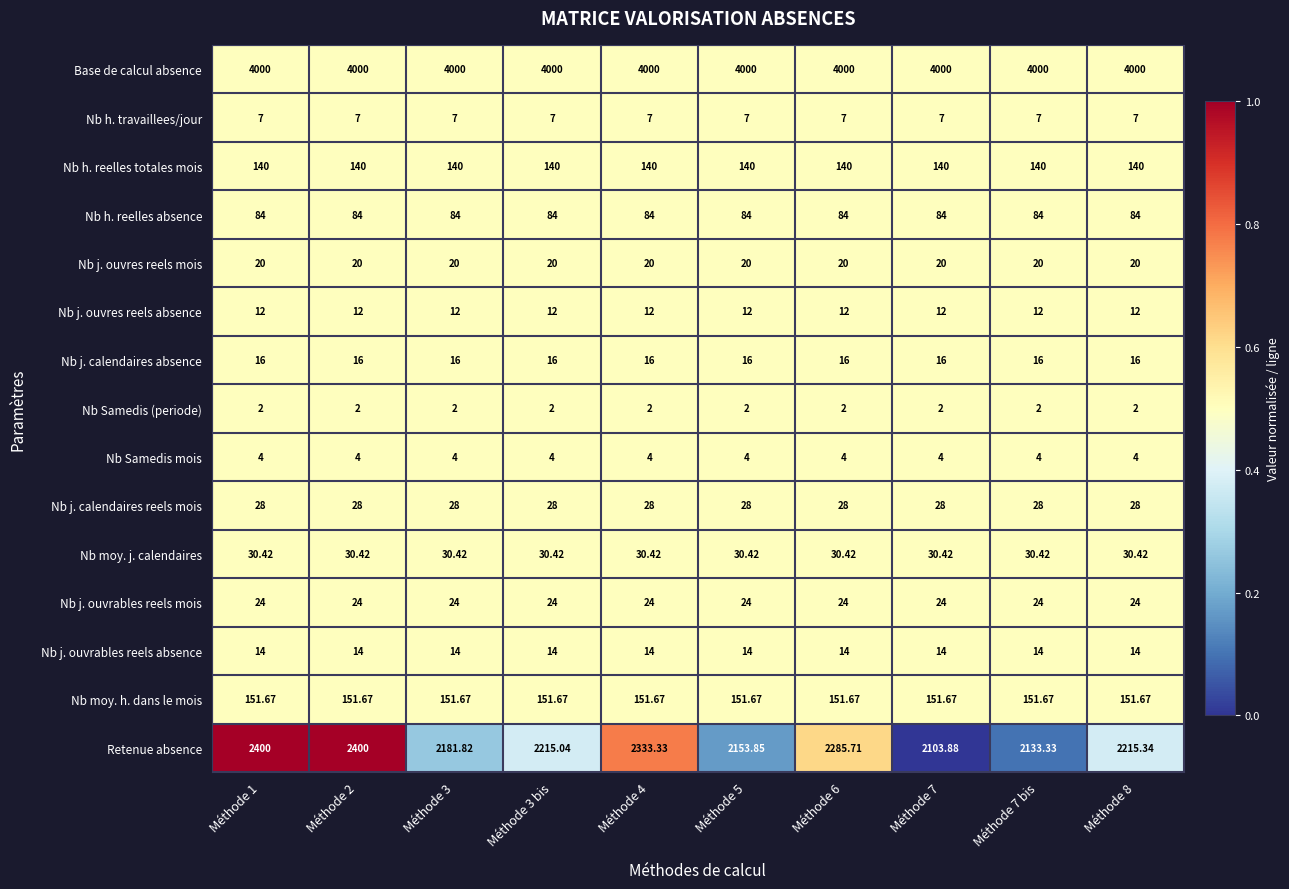

Which series has the largest range (max minus min)?

Retenue absence